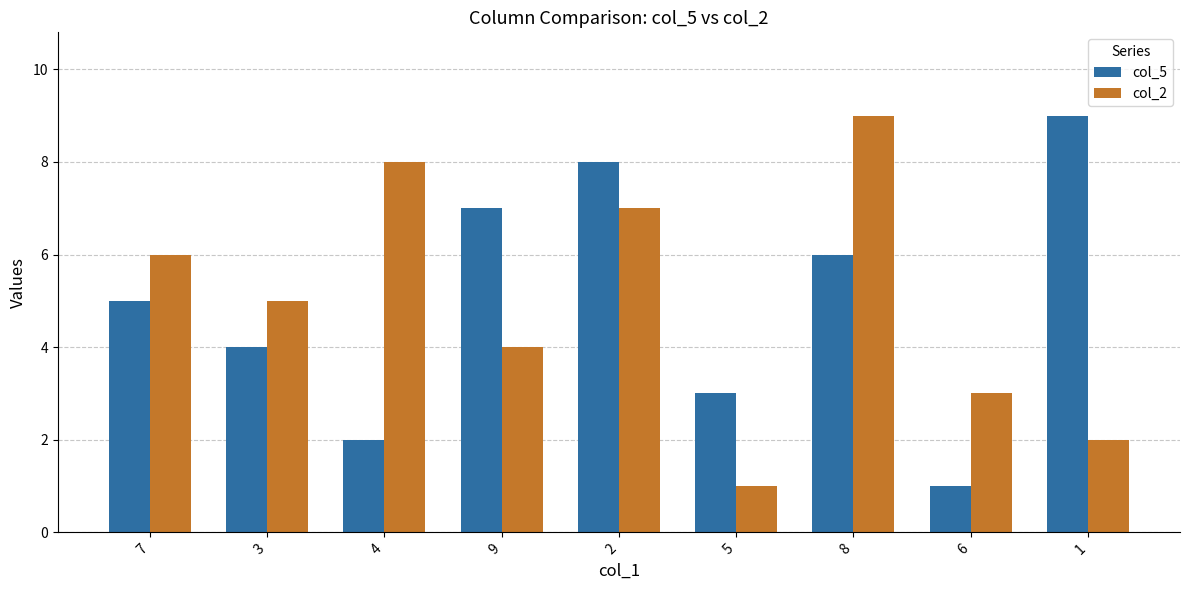

What is the value of the col_5 bar at the 3rd from the left?

2